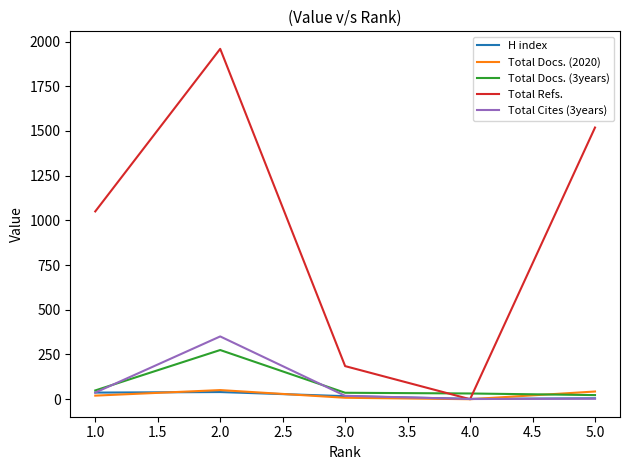

What is the difference between the maximum and minimum values in the Total Docs. (2020) series?

51